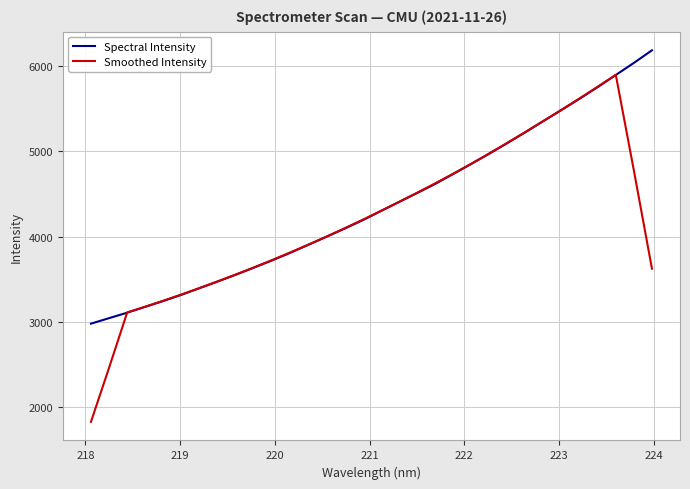

At how many categories does at least one series exceed 2529?

32